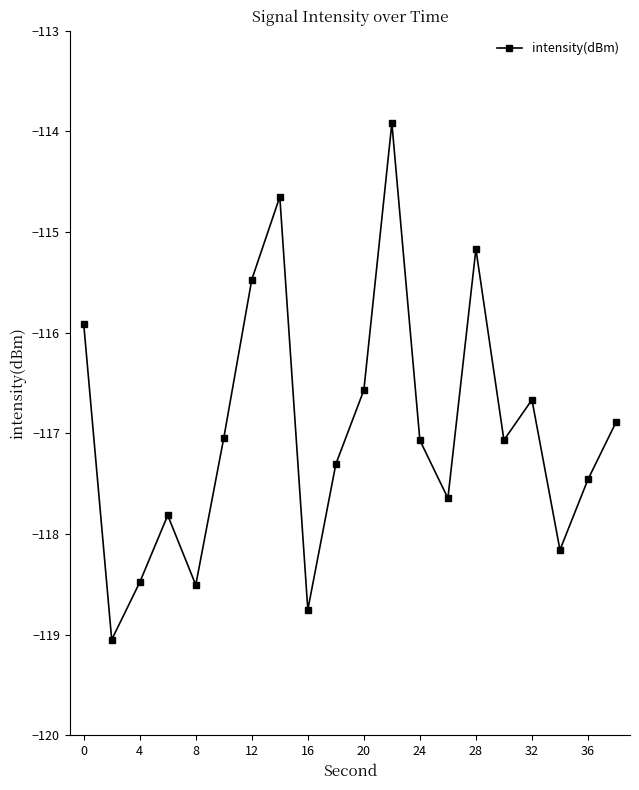

What is the difference between the second highest and second lowest values?

4.1